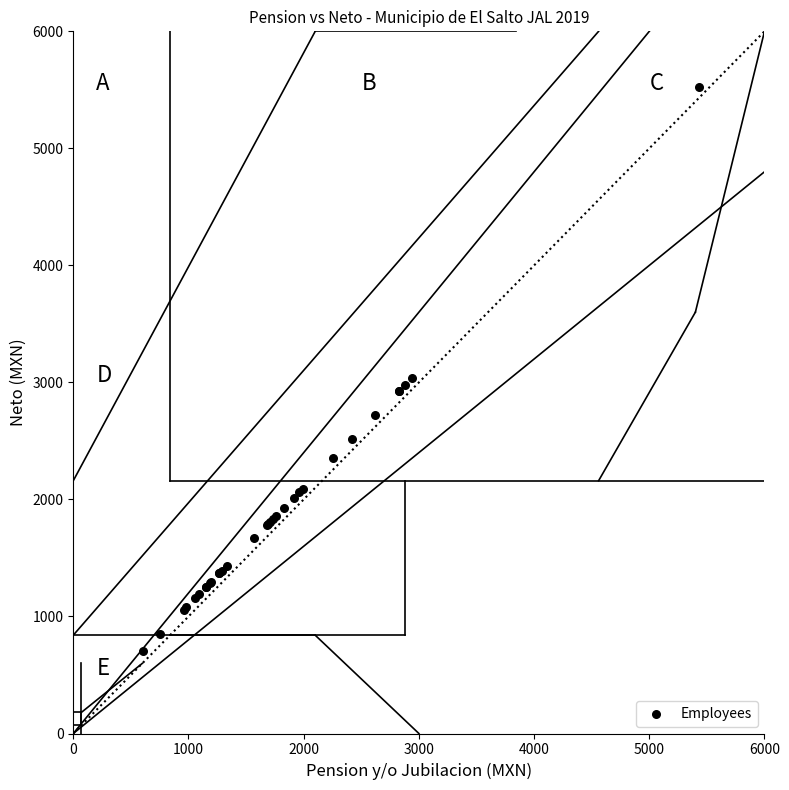

What Y value in the scatter plot is closest to 3117?

3041